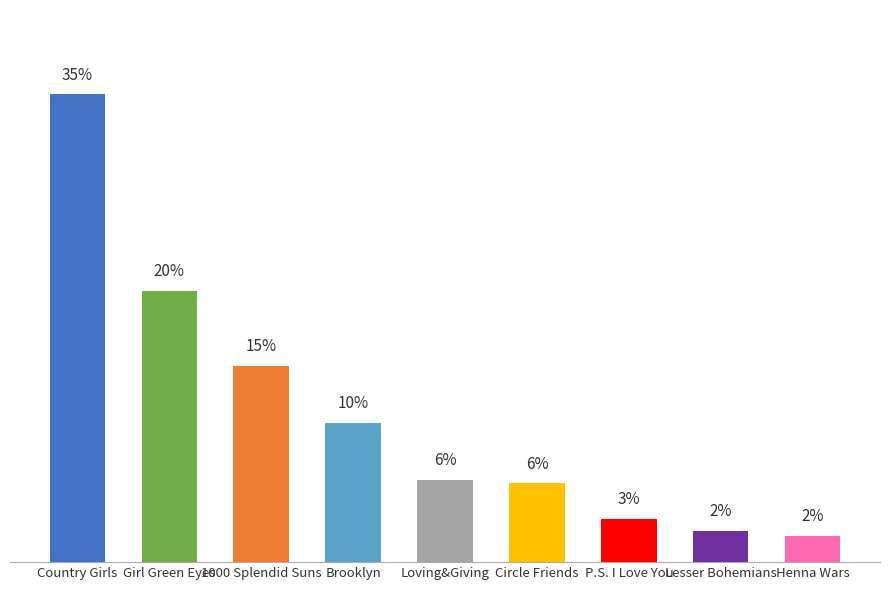

What is the difference between the maximum and second lowest values?

444